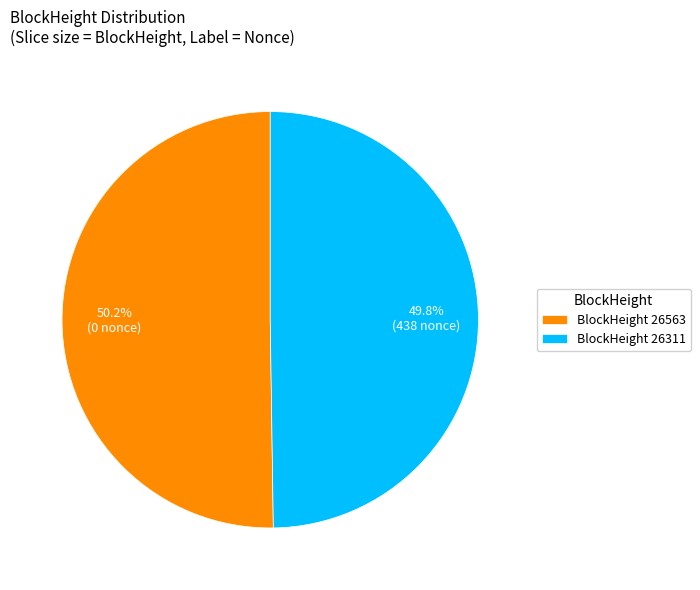

Is there any slice that represents more than half of the pie?

Yes